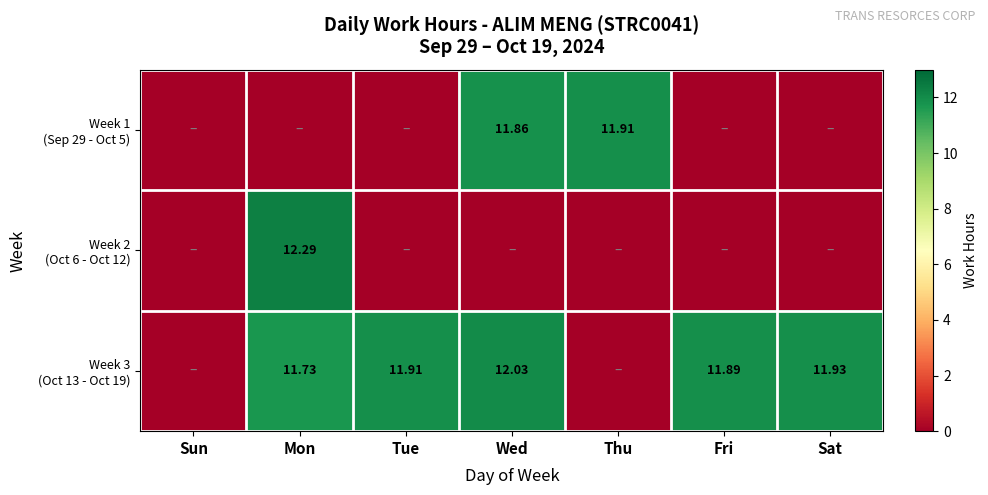

Between Wed and Fri, which series saw the biggest shift?

Week 1 (Sep 29 - Oct 5)